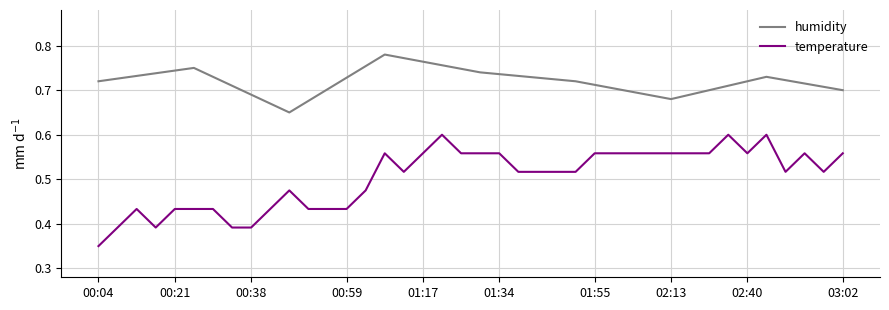

Which series has the largest total across all categories?

humidity